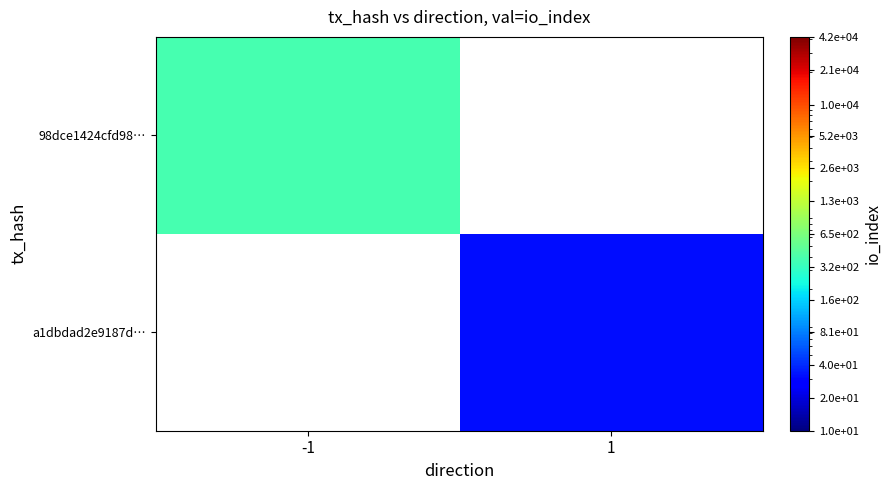

Which has a higher value, 1 or -1?

-1